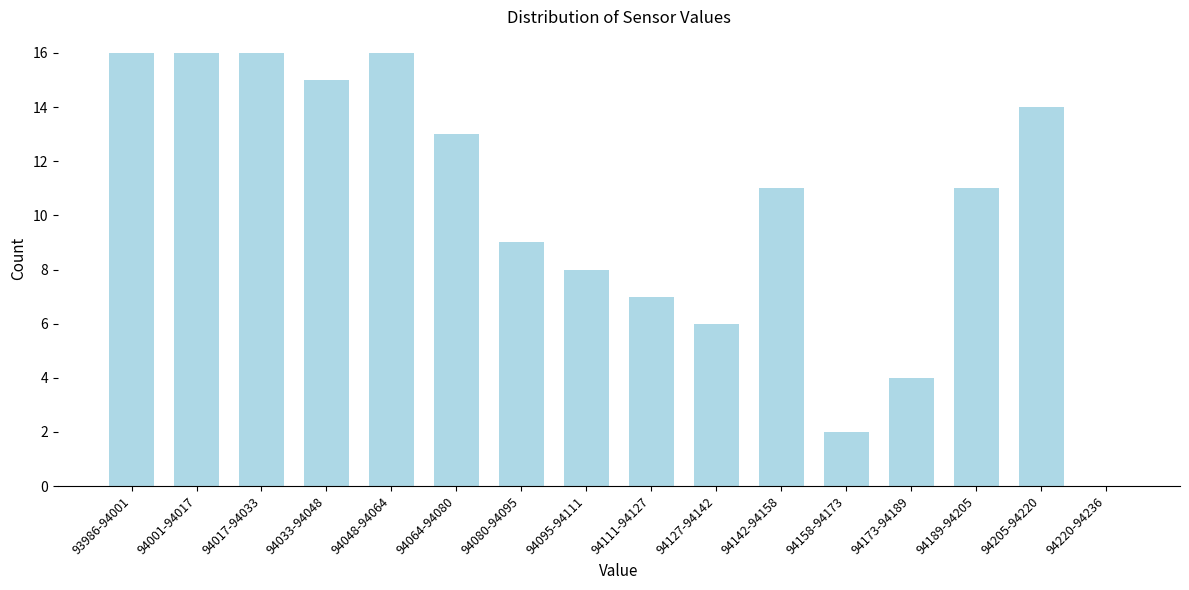

Reading right to left, extract all data points from this chart.

94220-94236=0	94205-94220=14	94189-94205=11	94173-94189=4	94158-94173=2	94142-94158=11	94127-94142=6	94111-94127=7	94095-94111=8	94080-94095=9	94064-94080=13	94048-94064=16	94033-94048=15	94017-94033=16	94001-94017=16	93986-94001=16